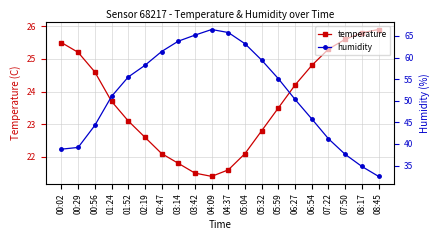

What is the label of the 20th point from the left?

08:45